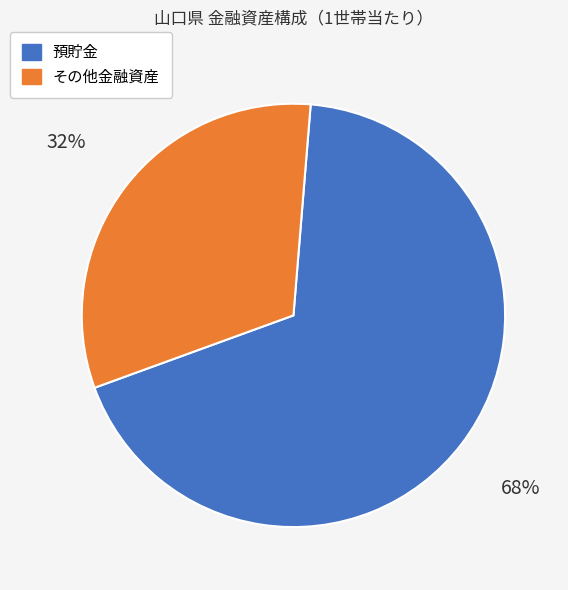

To the nearest percent, what is the difference between the largest and smallest slice percentages?

36%